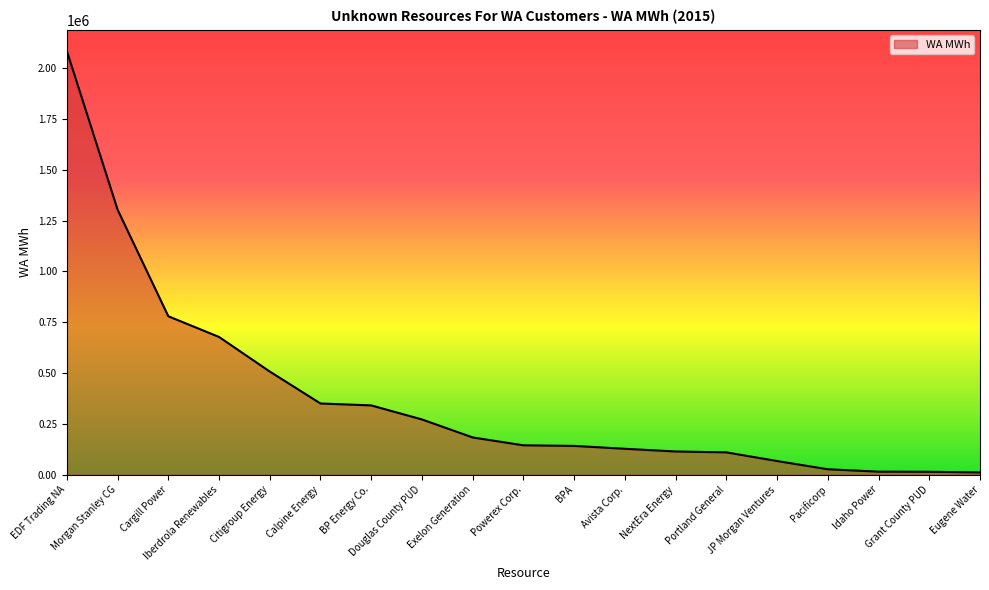

What is the difference between the maximum and minimum values?

2074701